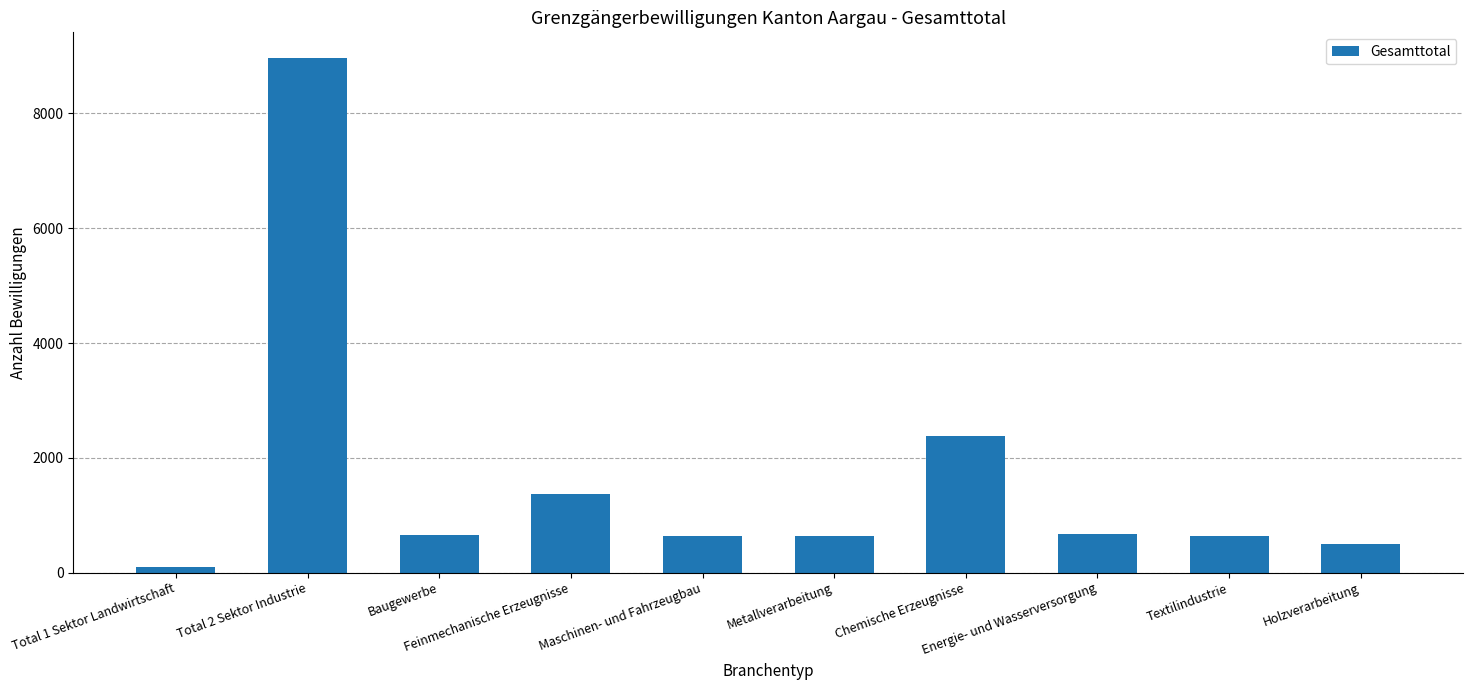

What position from the left is Holzverarbeitung?

10